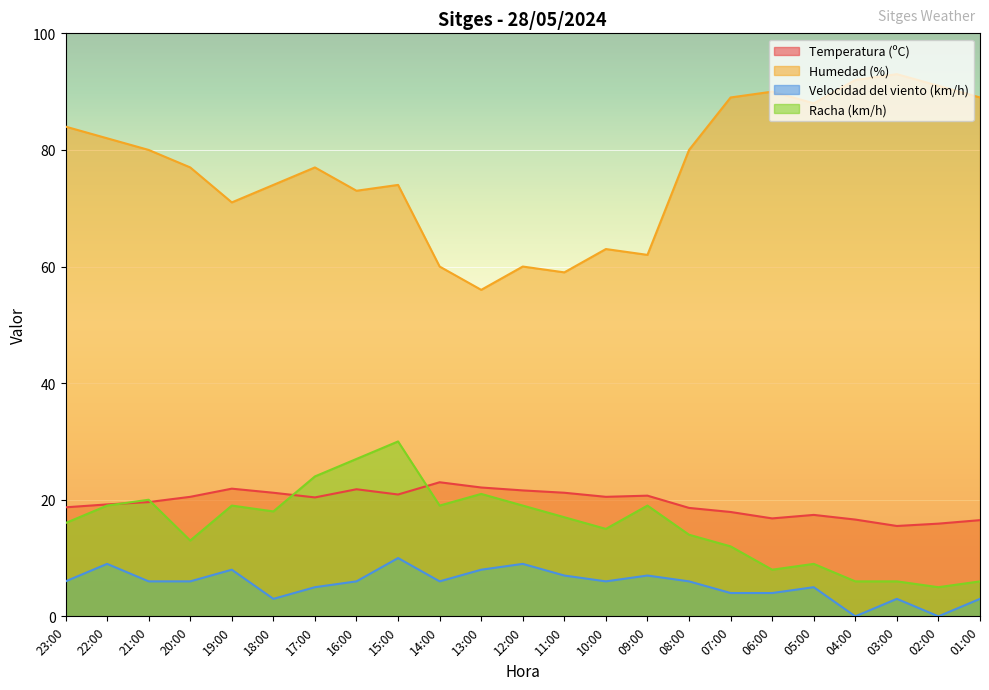

True or false: Temperatura (ºC) and Velocidad del viento (km/h) cross at least once.

False